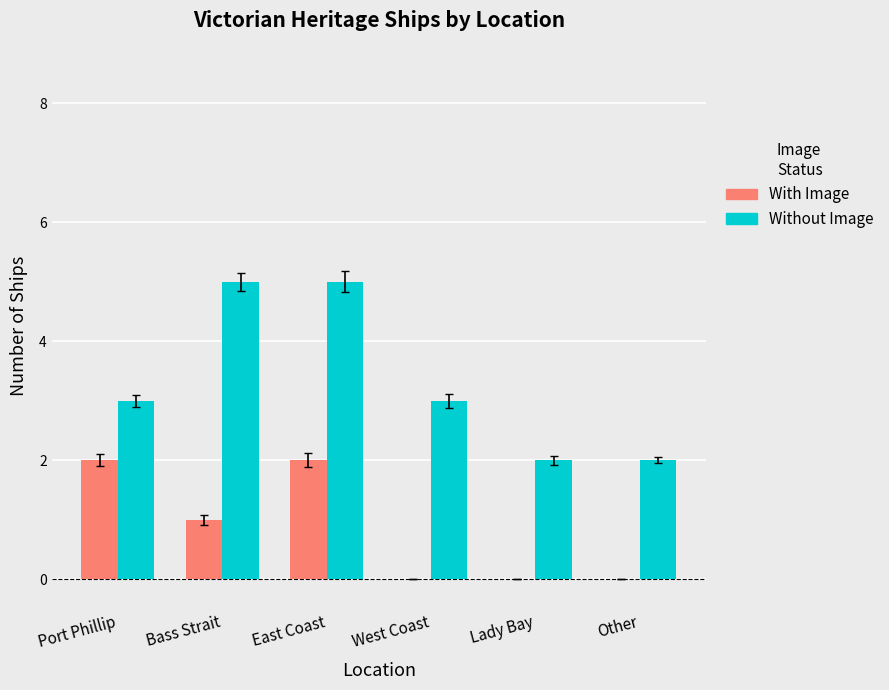

Read the Without Image value at Bass Strait.

5